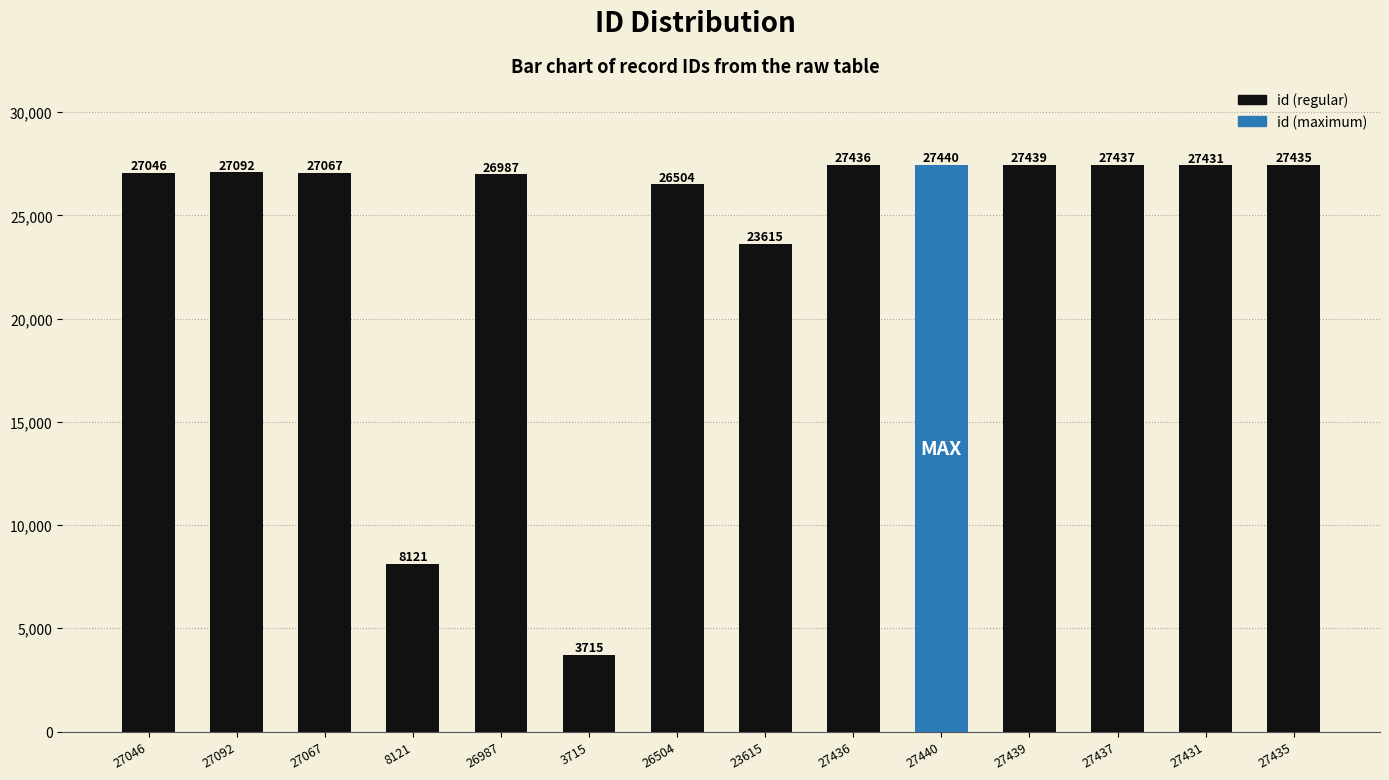

Rank the categories by value from highest to lowest.

27440, 27439, 27437, 27436, 27435, 27431, 27092, 27067, 27046, 26987, 26504, 23615, 8121, 3715